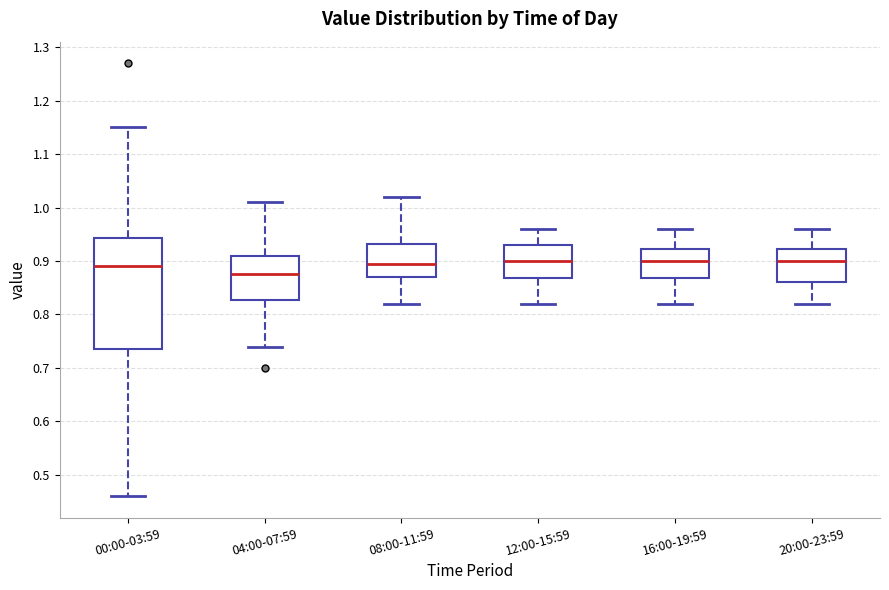

Where is the upper edge of the box for 00:00-03:59 on the y-axis? The values are not printed on the chart, so give them approximately, as read against the axis.

0.94